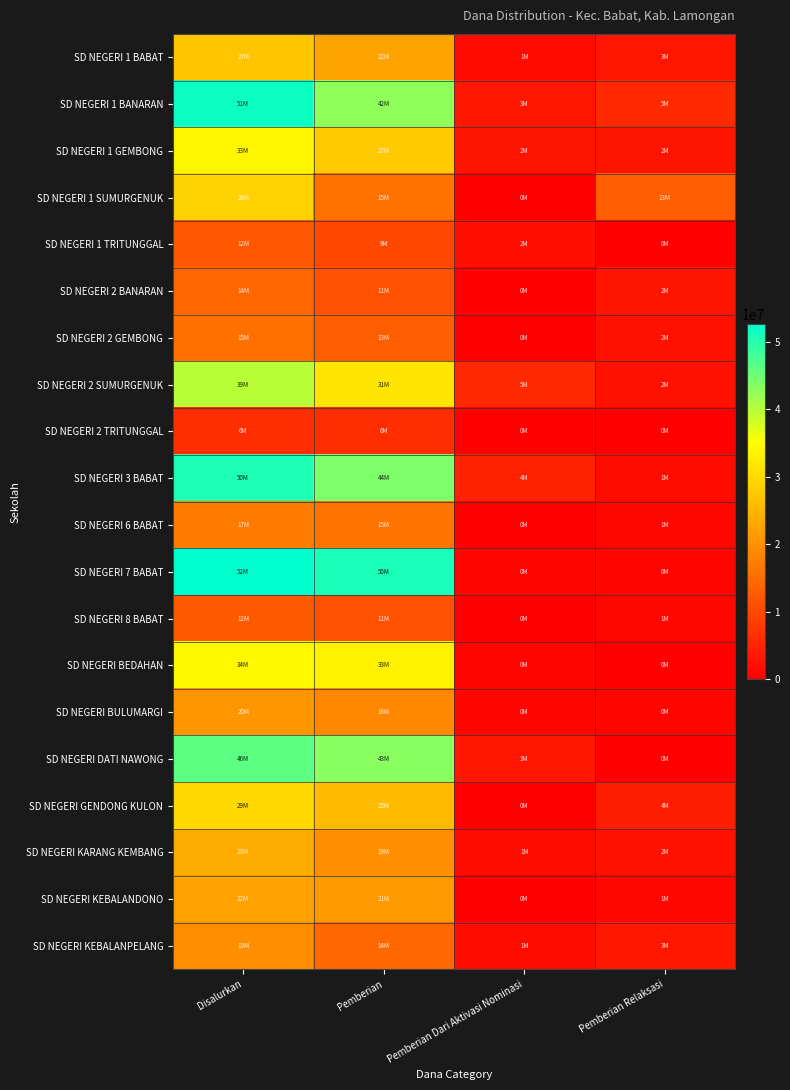

At which category is the sum across all series the highest?

Disalurkan